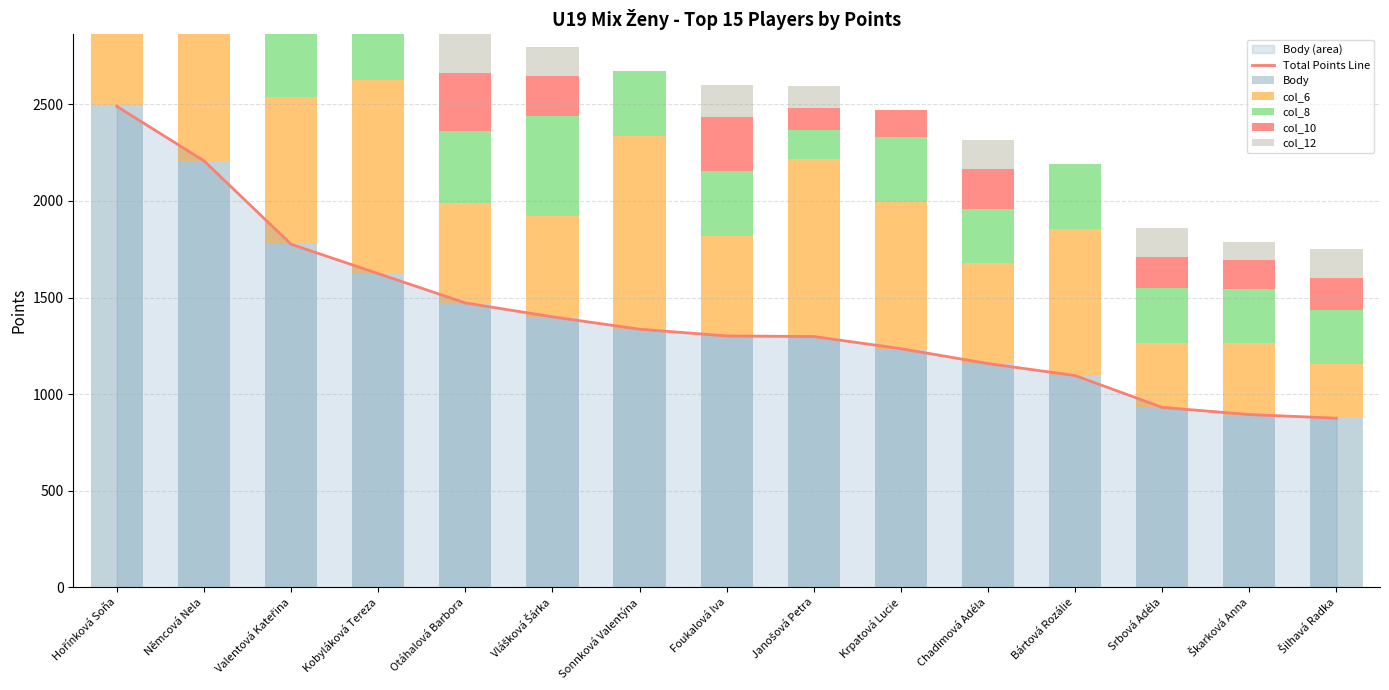

What is the lowest value of the col_6 series?

280